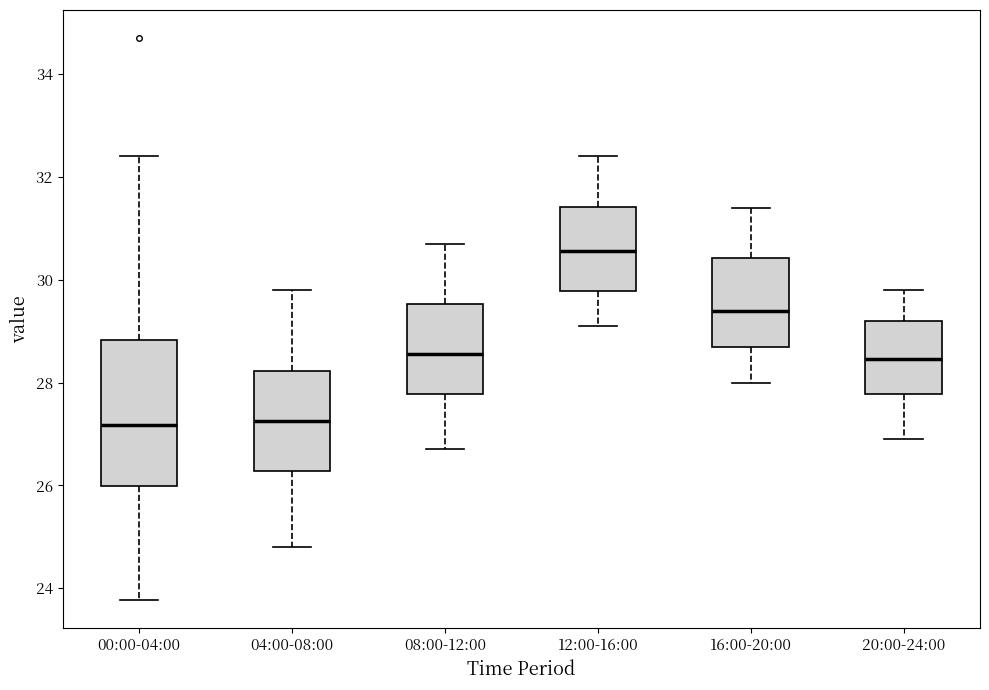

Where does the median line of the box for 20:00-24:00 sit on the y-axis? The values are not printed on the chart, so give them approximately, as read against the axis.

28.4